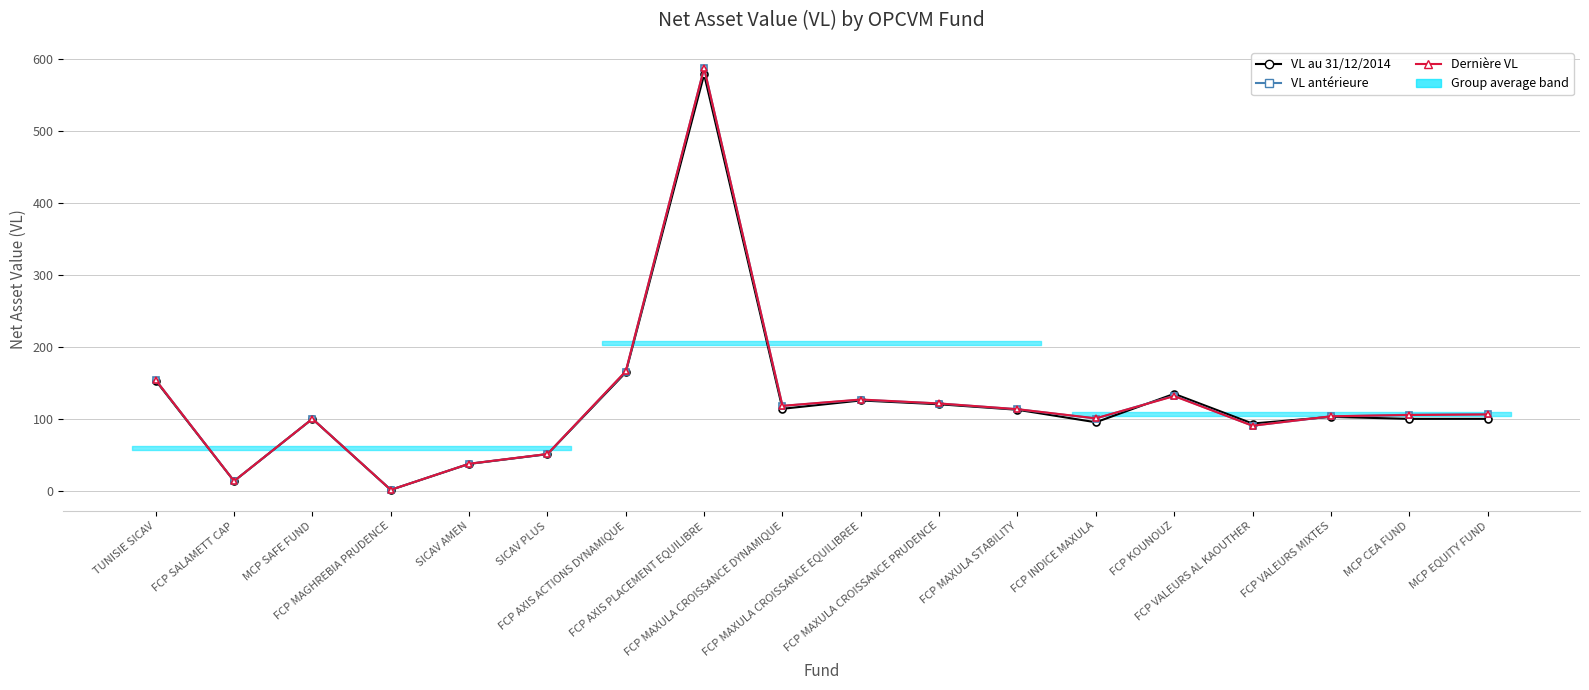

What is the value of the Dernière VL point at the 15th from the left?

90.4